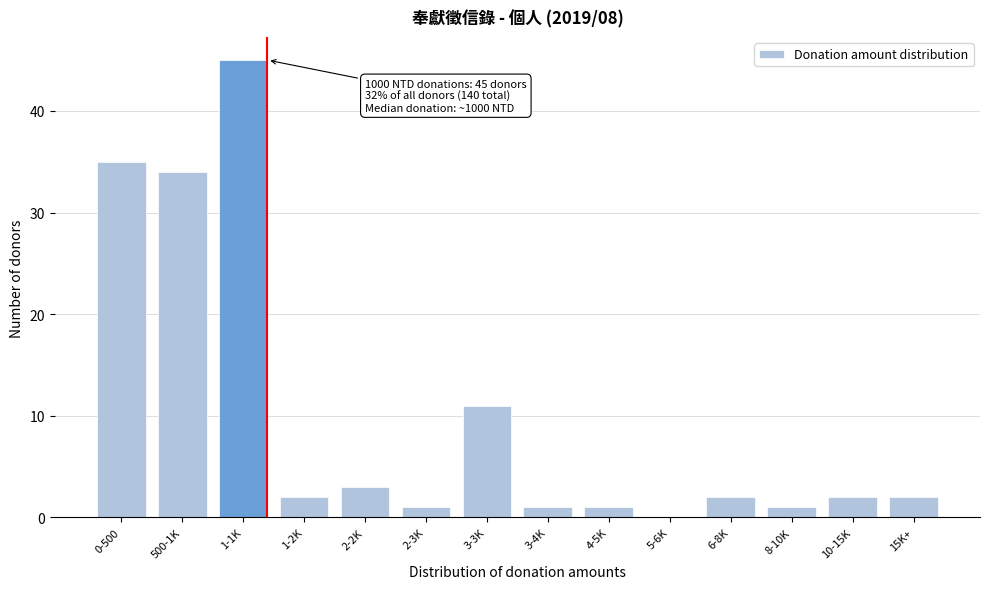

Reading left to right, list all the values displayed in this chart.

0-500=35	500-1K=34	1-1K=45	1-2K=2	2-2K=3	2-3K=1	3-3K=11	3-4K=1	4-5K=1	5-6K=0	6-8K=2	8-10K=1	10-15K=2	15K+=2